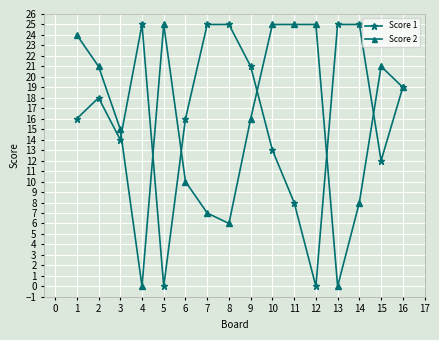

The Score 1 series shows 17 at 13. True or false?

False